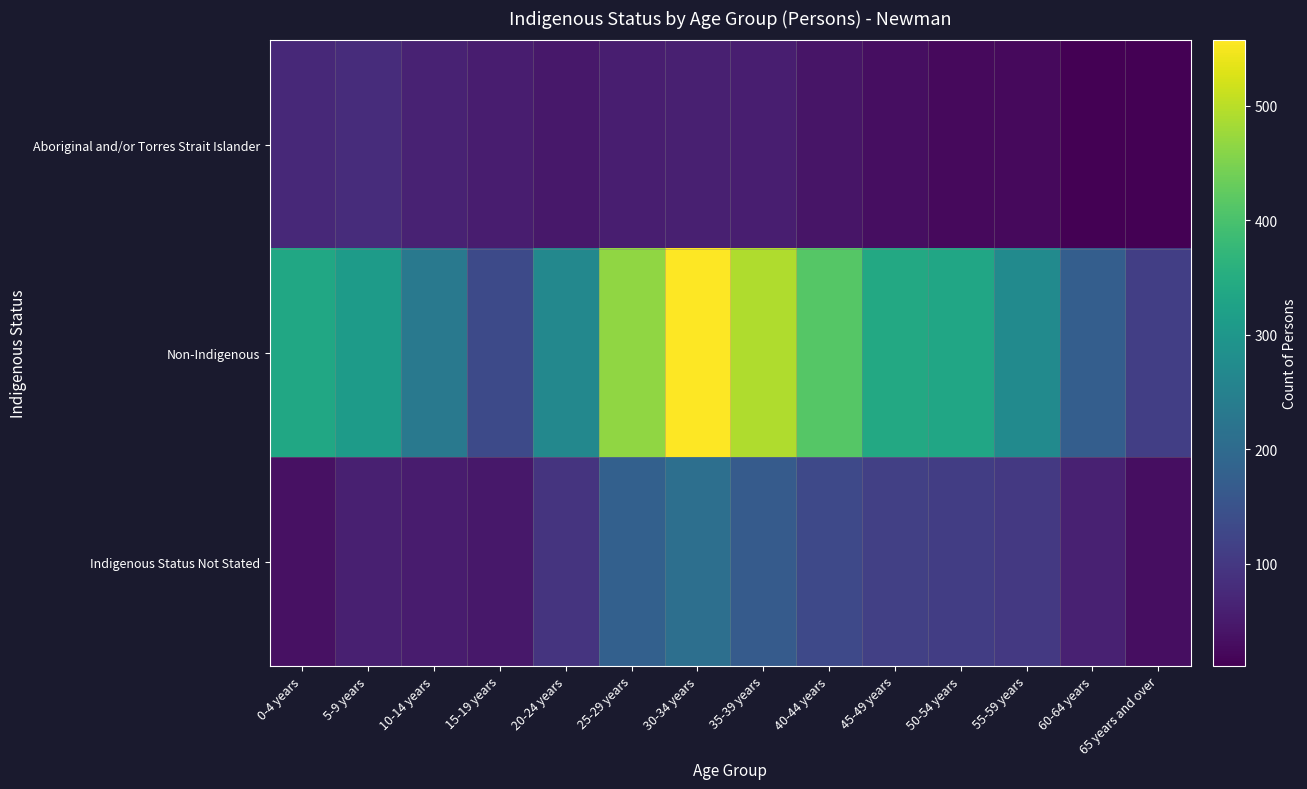

What is the difference between the highest and lowest values at 35-39 years?

436